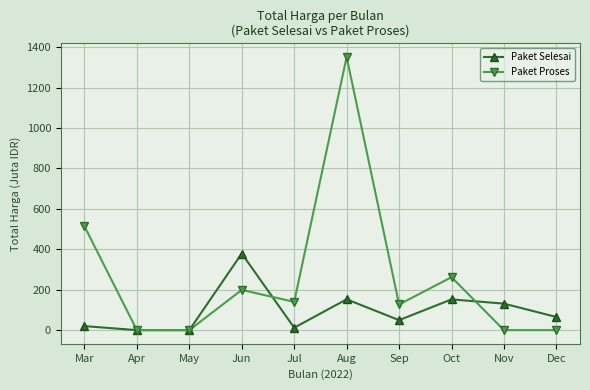

Is it true that Paket Selesai equals 12.0 at Jul?

True